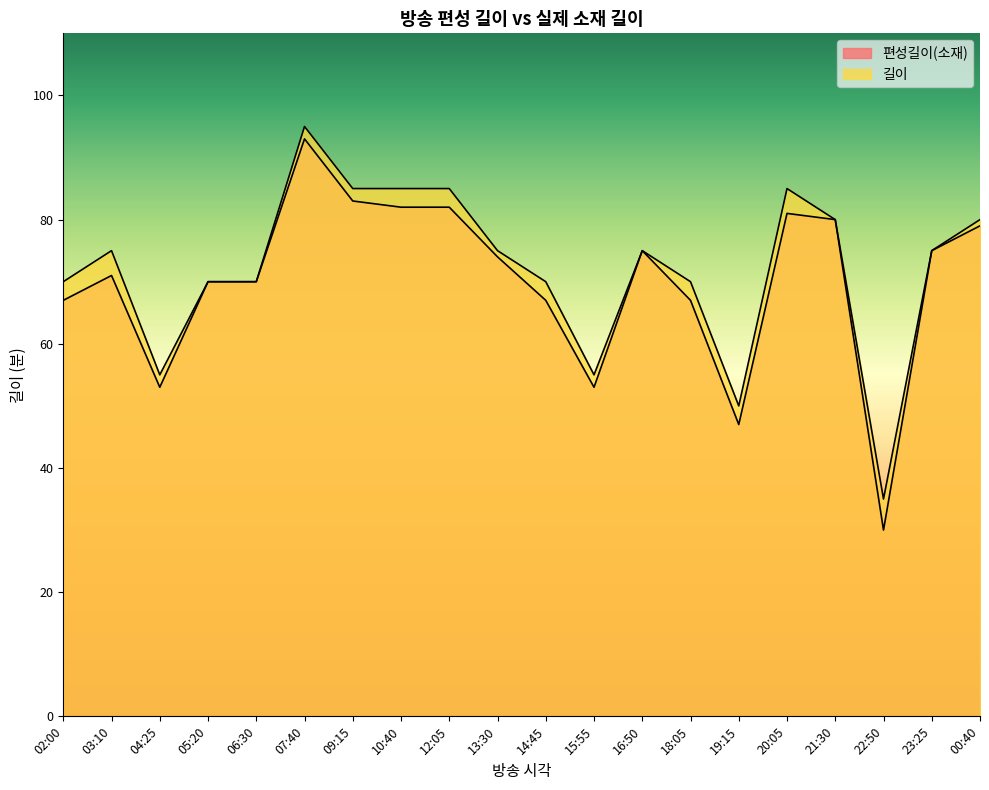

Rank the series at 19:15 from highest to lowest value.

길이, 편성길이(소재)